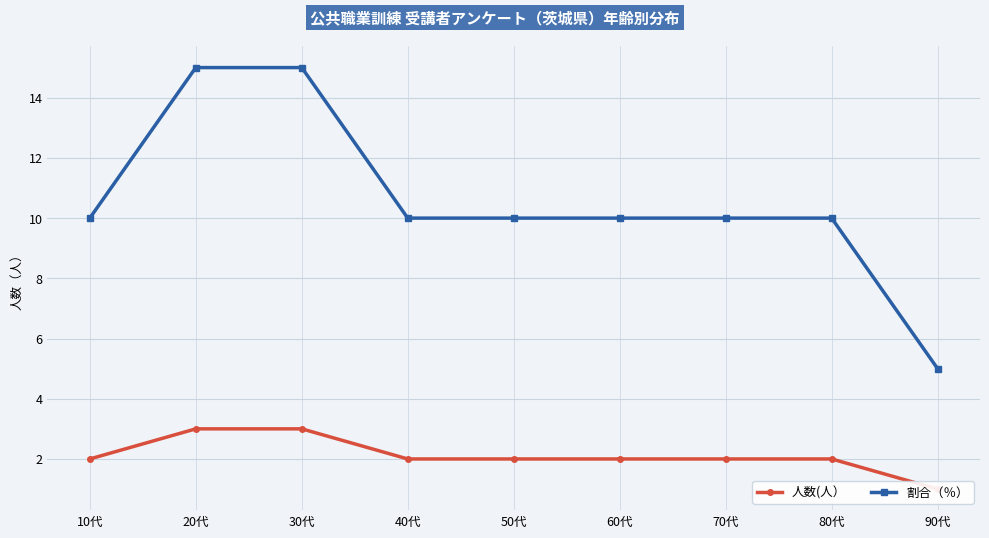

How many lines are shown in the chart?

2